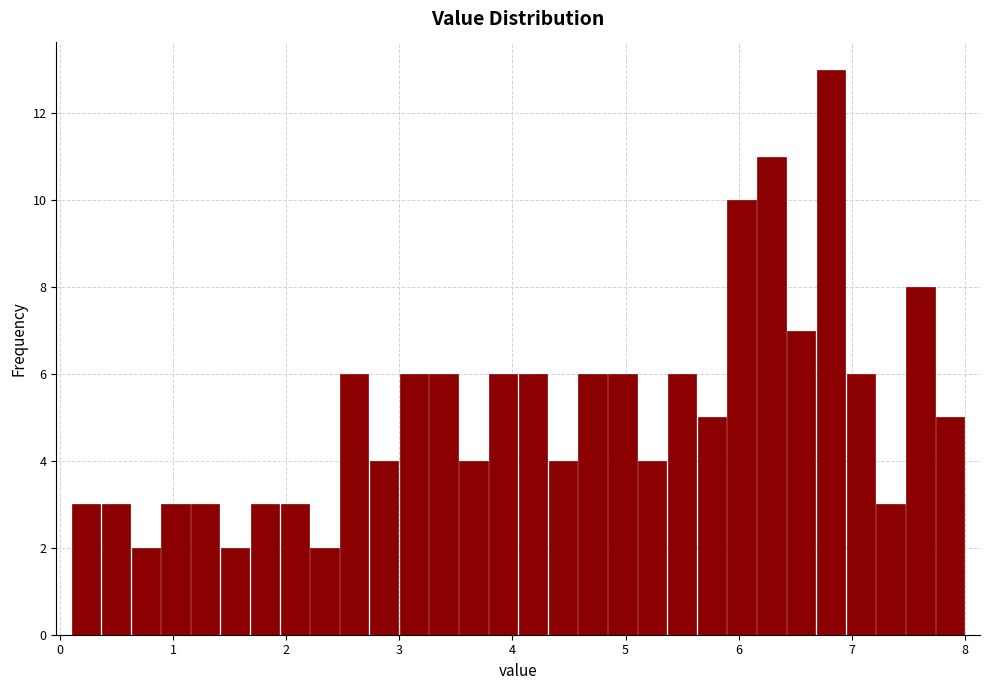

Read against the x-axis, roughly where is the centre of the tallest bar?

6.8